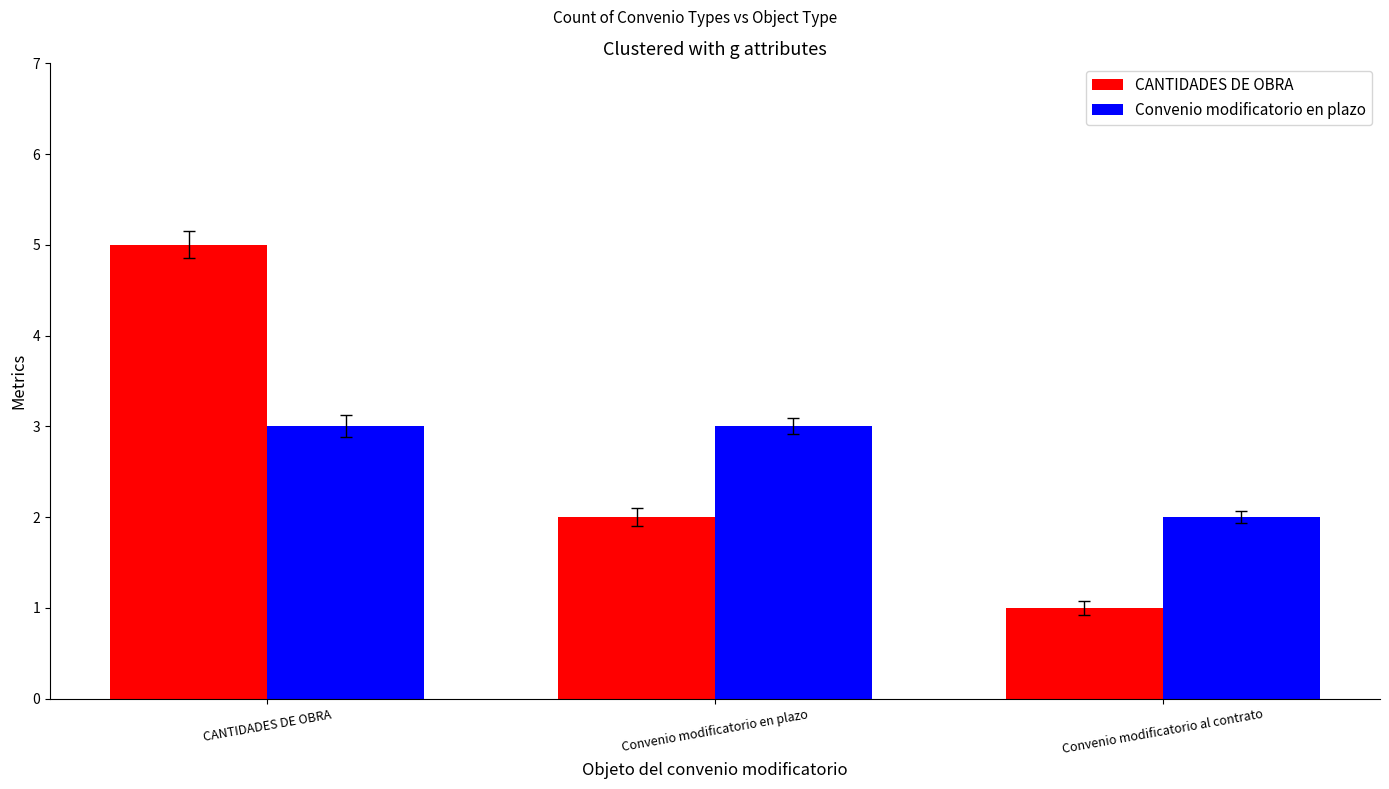

Reading right to left, list all the values displayed in this chart.

CANTIDADES DE OBRA: 1	2	5
Convenio modificatorio en plazo: 2	3	3